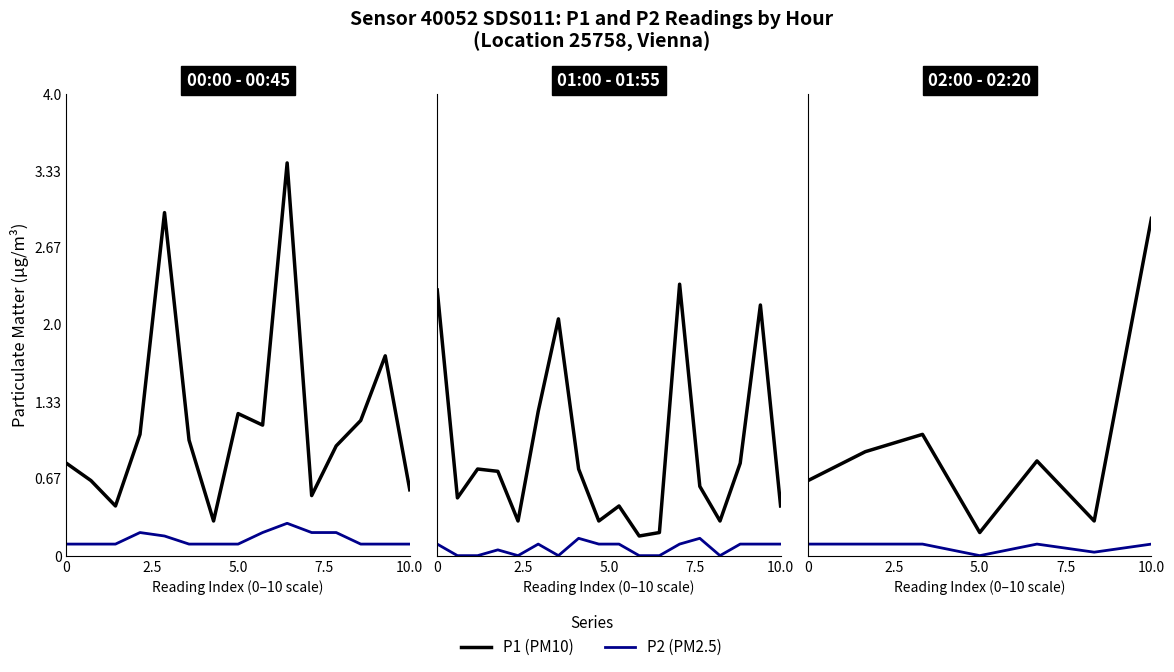

True or false: P2 (PM2.5) has more than 2 points higher than both neighbors.

False